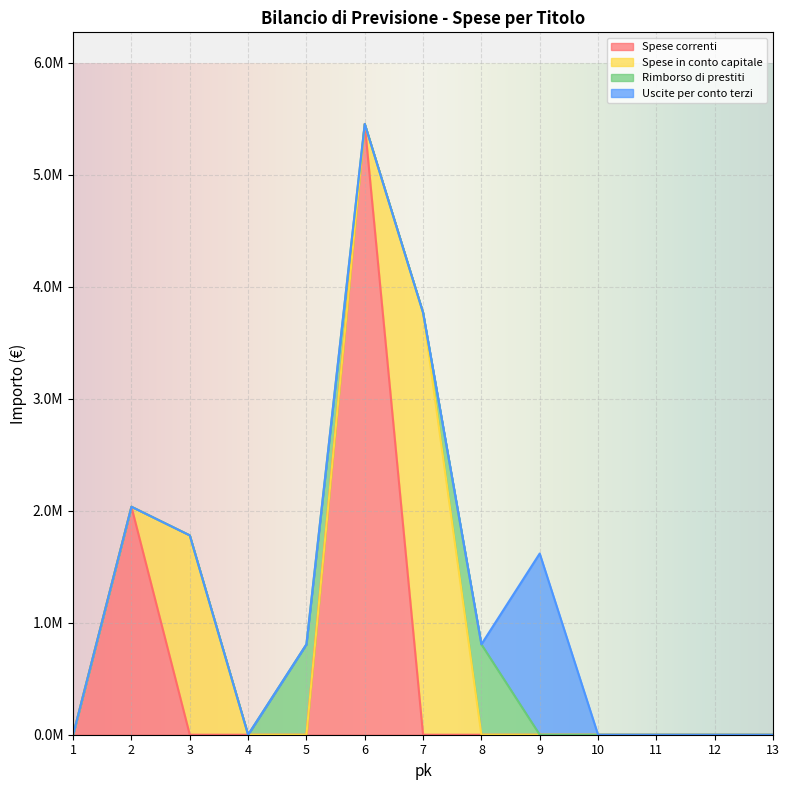

What are all the series names shown in the legend?

Spese correnti, Spese in conto capitale, Rimborso di prestiti, Uscite per conto terzi